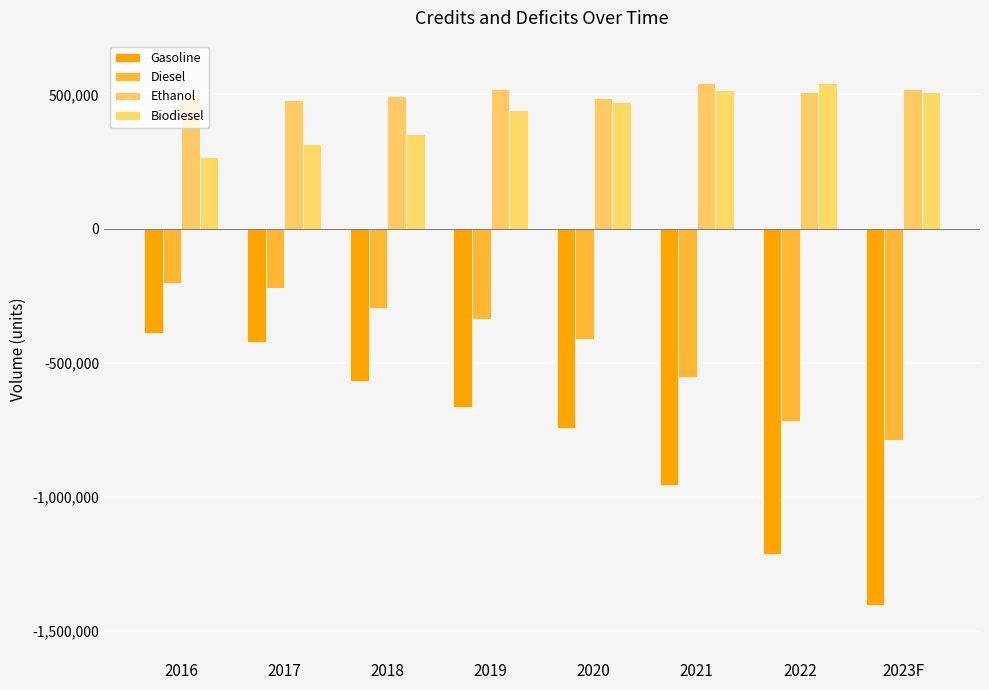

What is the sum of the Biodiesel values at 2022 and 2017?

860175.5